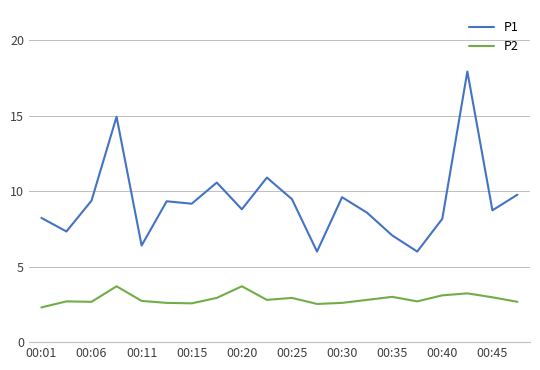

Which series has the largest total across all categories?

P1